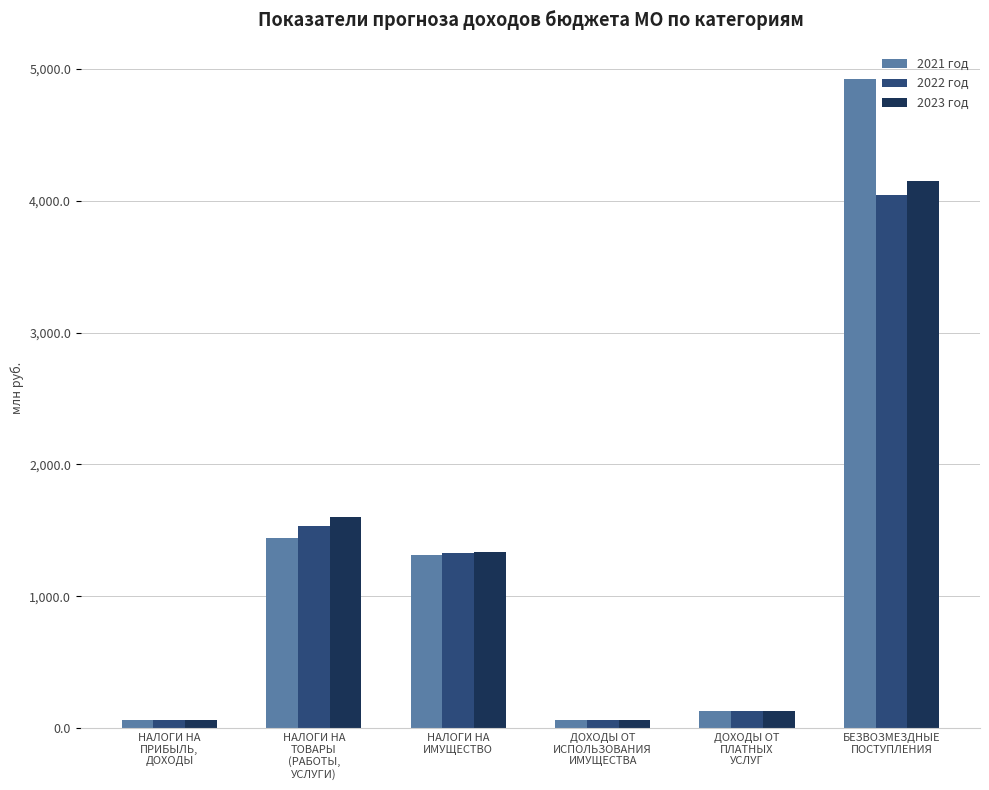

Which series has the widest spread of values?

2021 год